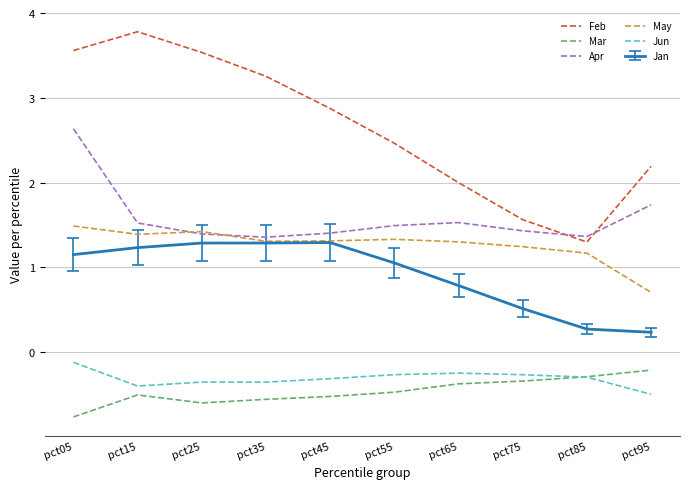

At which category is the sum across all series the highest?

pct05